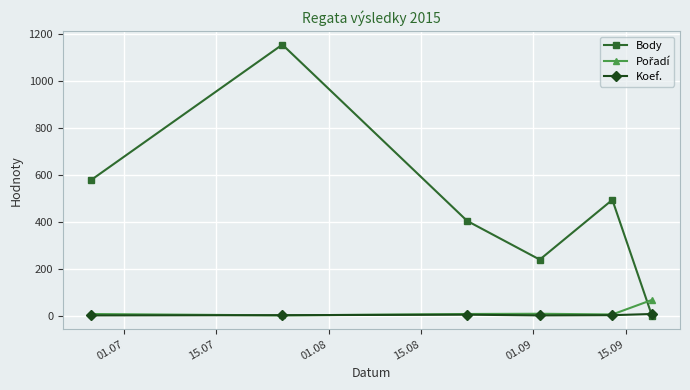

Which series has the largest range (max minus min)?

Body